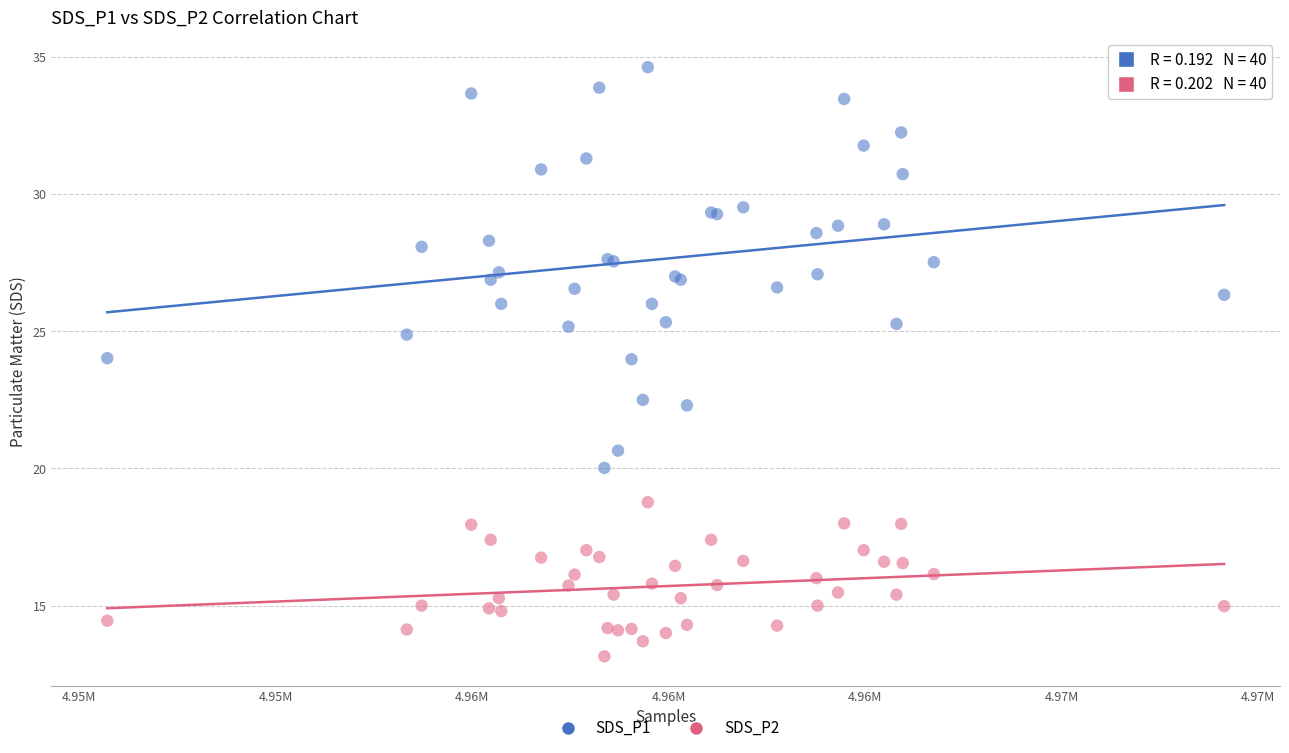

What are all the series names shown in the legend?

SDS_P1, SDS_P2